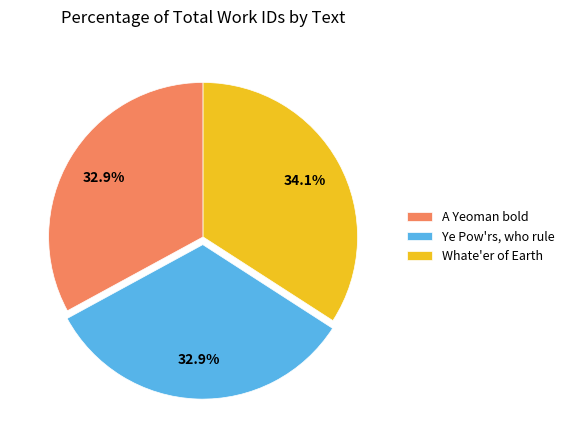

True or false: Ye Pow'rs, who rule accounts for 33% of the total.

True